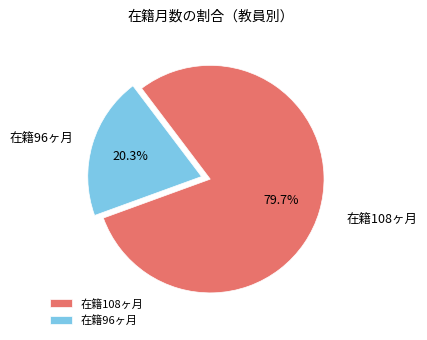

Do 在籍108ヶ月 and 在籍96ヶ月 together represent more than half of the pie?

Yes